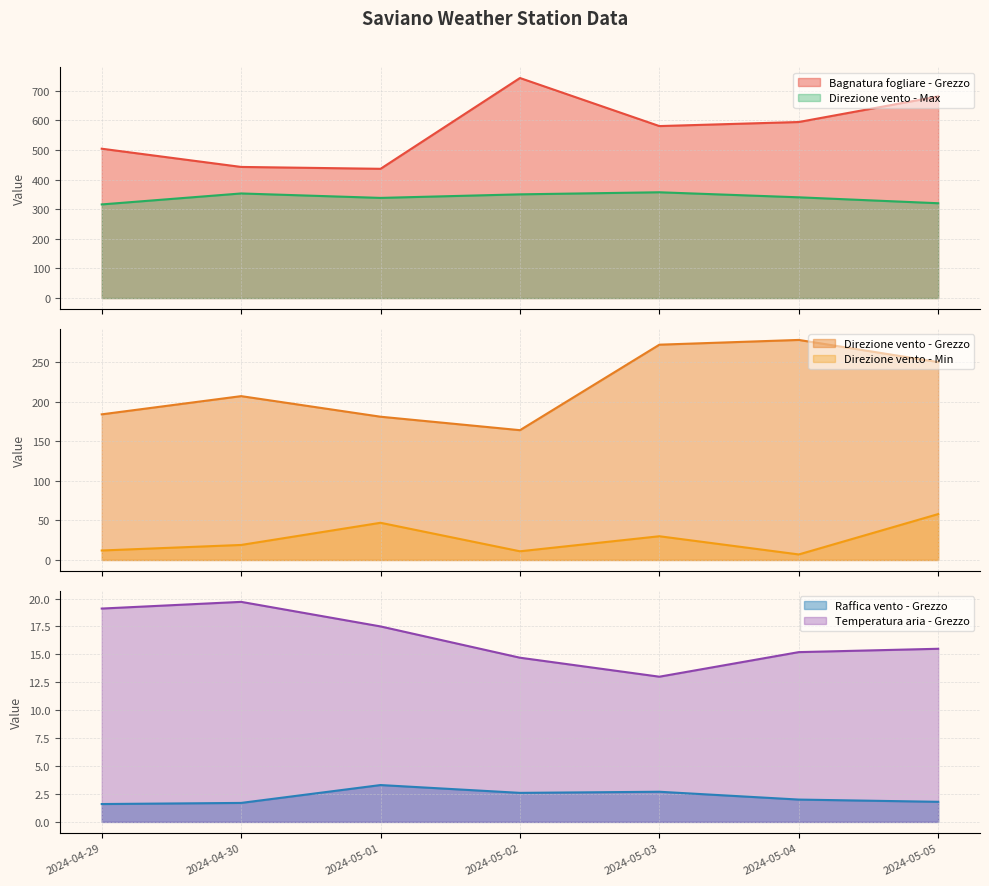

Reading left to right, extract all data points from this chart.

Bagnatura fogliare - Grezzo: 504.0	442.5	436.2	742.6	580.4	594.1	680.4
Direzione vento - Grezzo: 184.0	207.0	181.0	164.0	272.0	278.0	250.0
Direzione vento - Min: 12.0	19.0	47.0	11.0	30.0	7.0	58.0
Direzione vento - Max: 316.0	353.0	338.0	350.0	357.0	340.0	320.0
Raffica vento - Grezzo: 1.6	1.7	3.3	2.6	2.7	2.0	1.8
Temperatura aria - Grezzo: 19.1	19.7	17.5	14.7	13.0	15.2	15.5